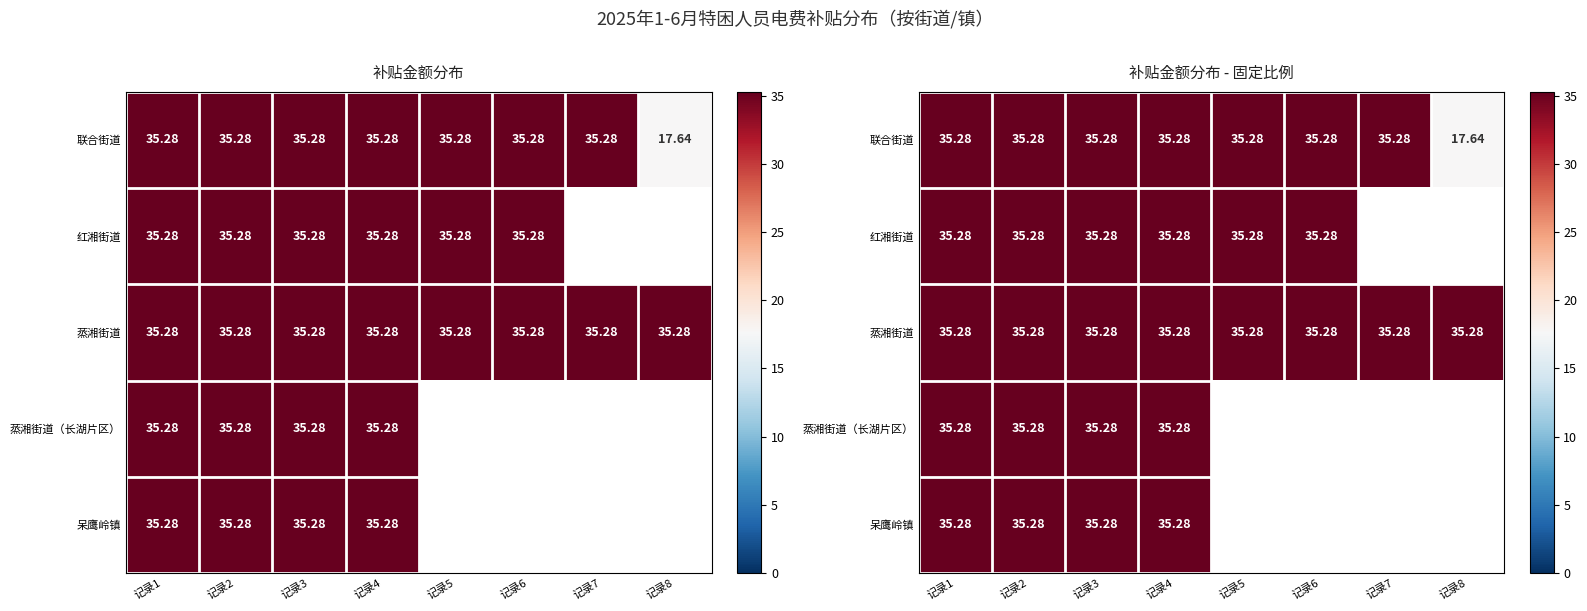

How many distinct data groups are displayed?

5